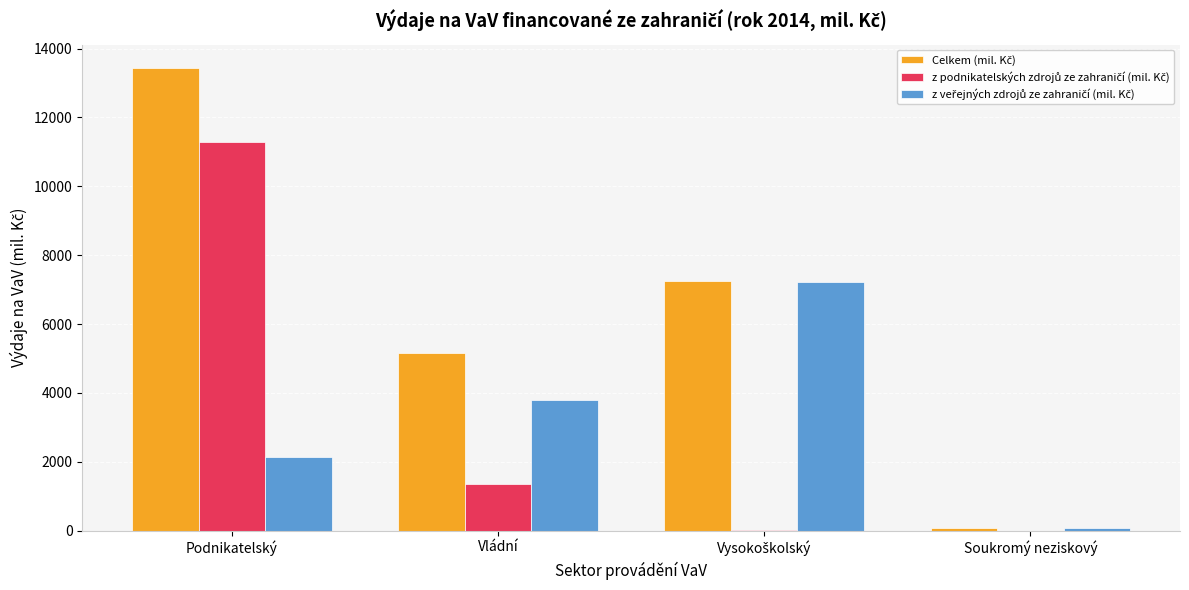

At which category is the sum across all series the highest?

Podnikatelský